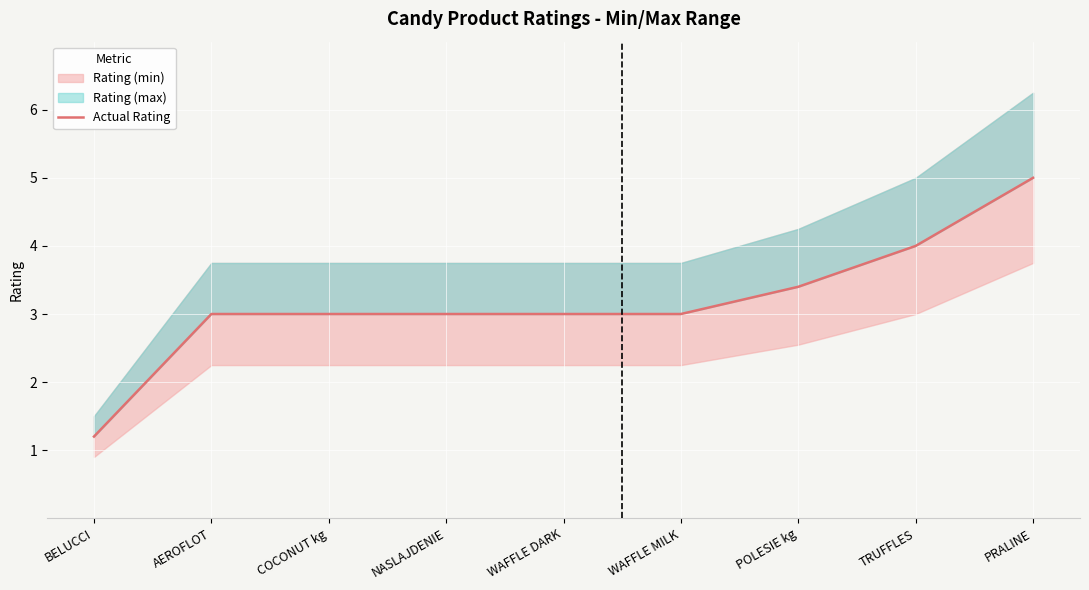

List the labels in order of value, largest first.

PRALINE, TRUFFLES, POLESIE kg, AEROFLOT, COCONUT kg, NASLAJDENIE, WAFFLE DARK, WAFFLE MILK, BELUCCI